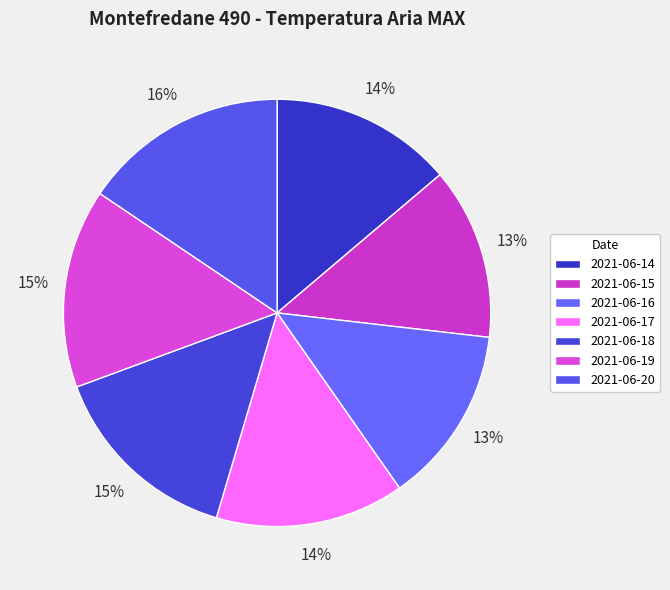

Approximately how many times larger is the value at 2021-06-19 compared to 2021-06-16?

1.1